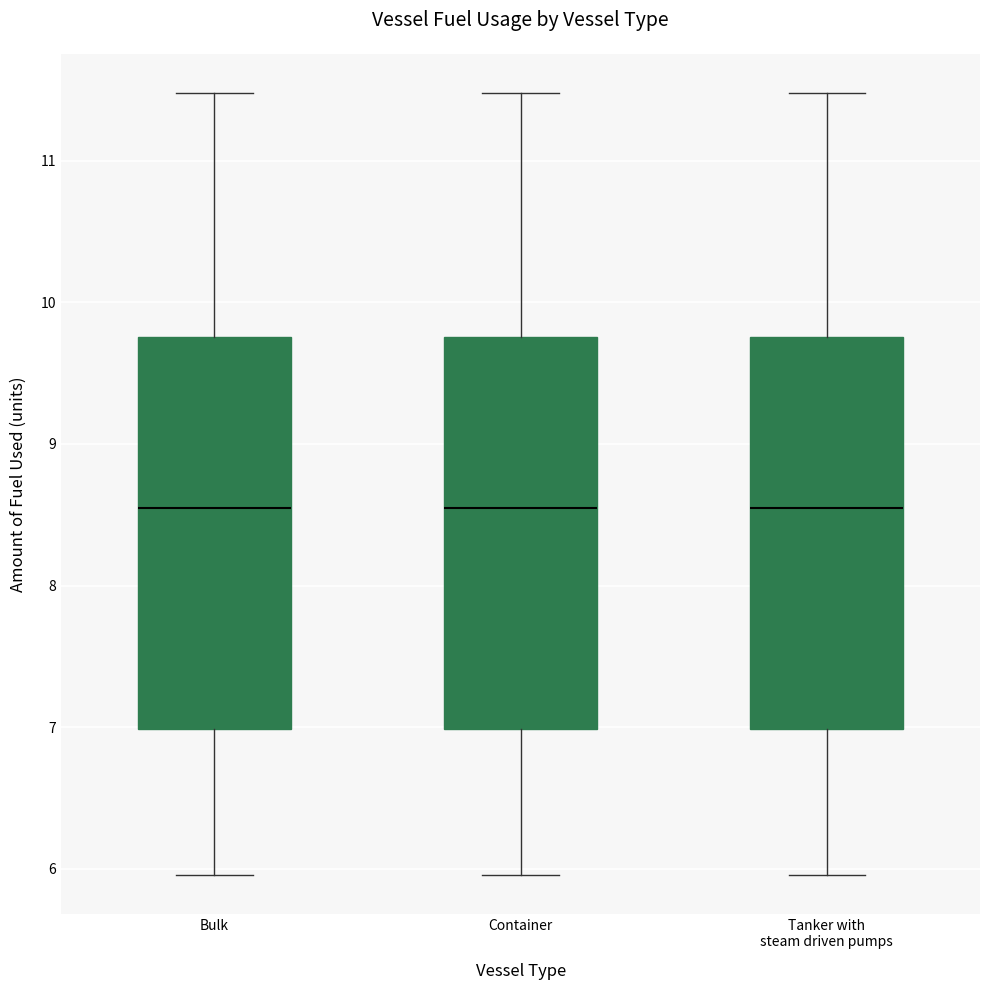

Reading left to right, transcribe this box plot: for each box, give where its median line is, the range the box spans, and where its two whiskers end, as read against the y-axis. The values are not printed on the chart, so give them approximately, as read against the axis.

Bulk: median 8.5, box 7.0 to 9.8, whiskers 6.0 to 11.5
Container: median 8.5, box 7.0 to 9.8, whiskers 6.0 to 11.5
Tanker with steam driven pumps: median 8.5, box 7.0 to 9.8, whiskers 6.0 to 11.5